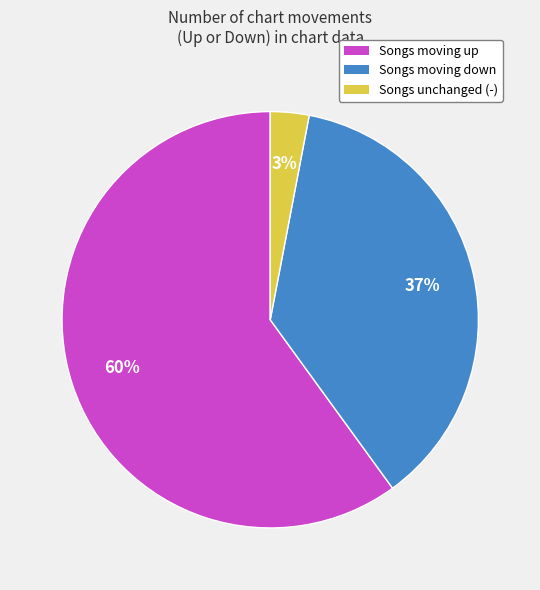

To the nearest percent, what is the average slice percentage?

33%